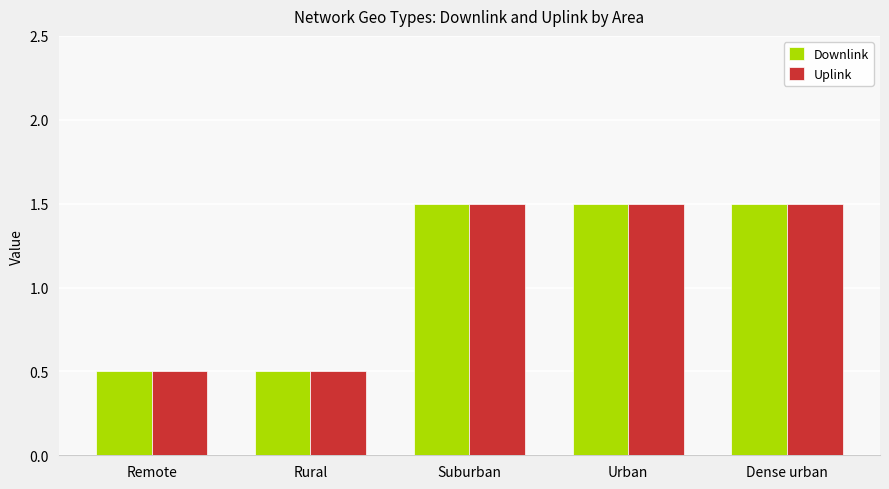

True or false: Downlink has a value of 0.5 at Rural.

True